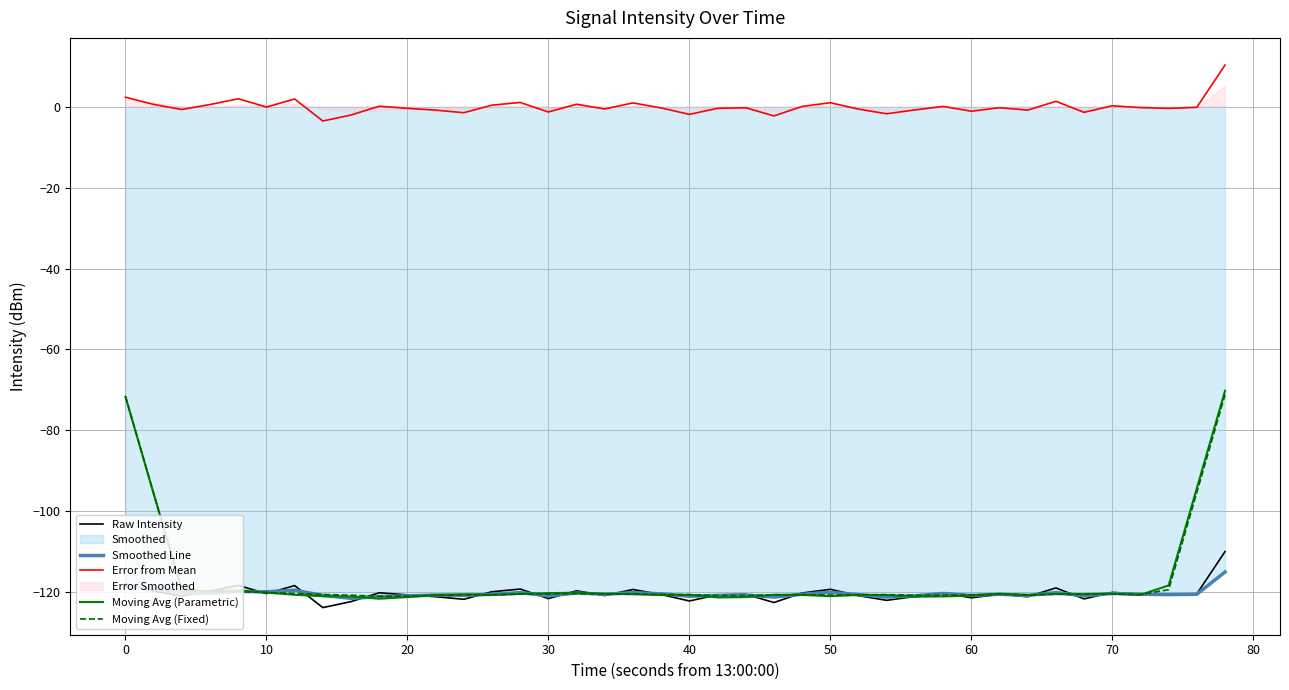

How many values in the Smoothed Line series are below -120?

33